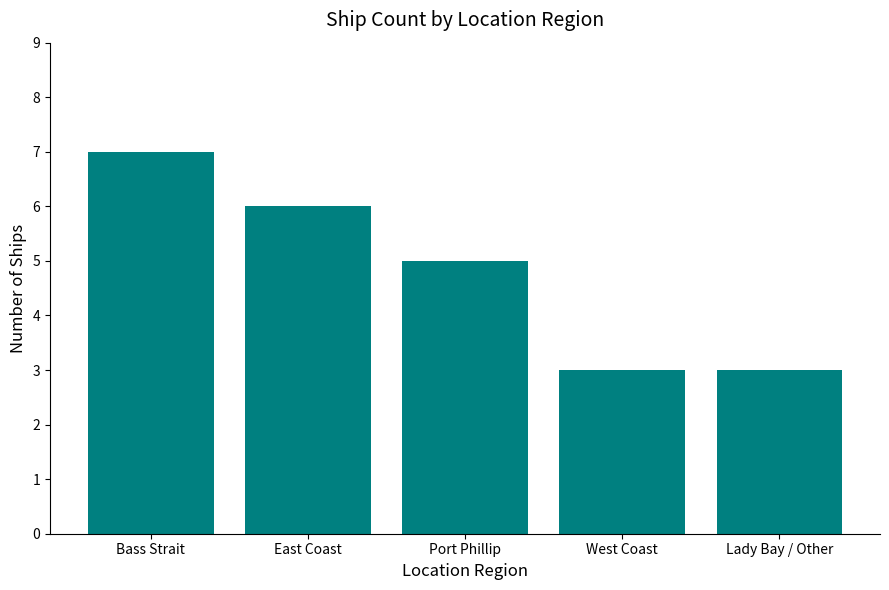

How many bars are there in total?

5